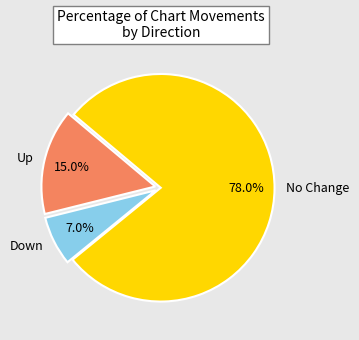

Which has a higher value, No Change or Down?

No Change